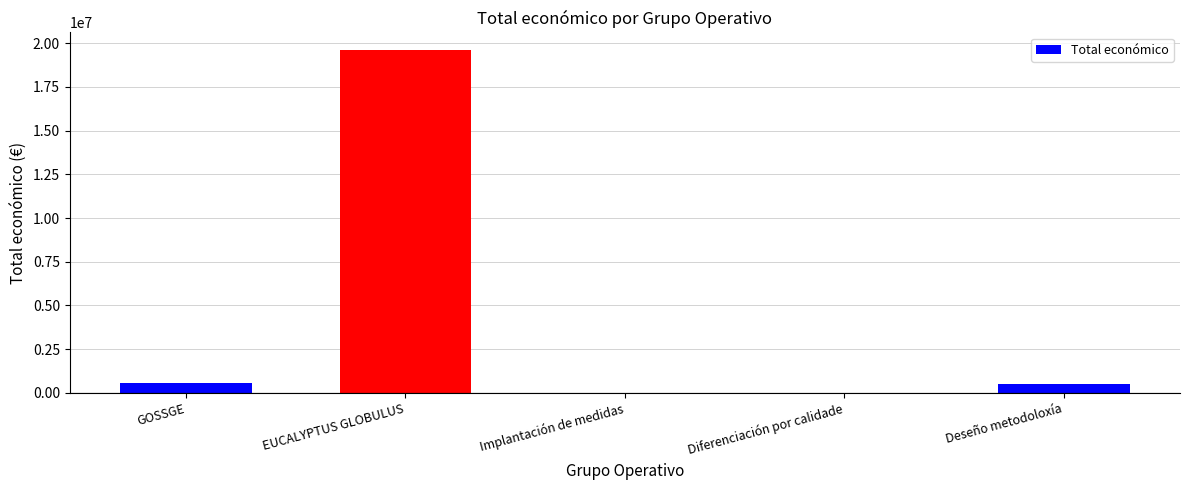

What is the difference between the values at EUCALYPTUS GLOBULUS and Deseño metodoloxía?

19141097